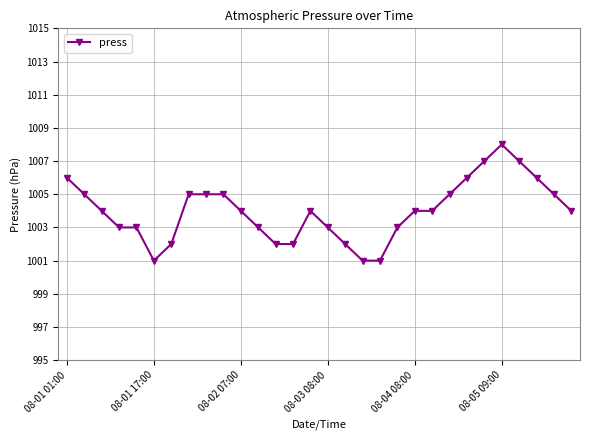

What is the sum of all values?

30120